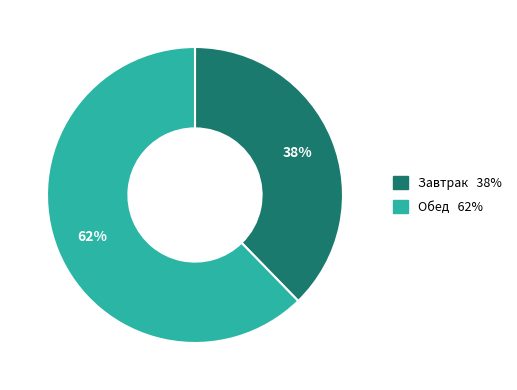

To the nearest percent, what is the average slice percentage?

50%